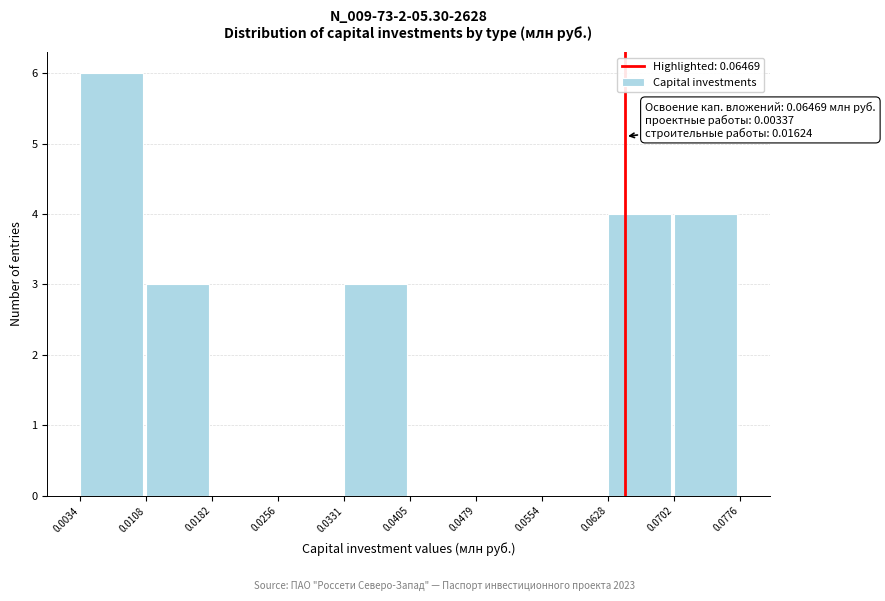

Which range on the x-axis has the tallest bar?

0.0034 to 0.0108